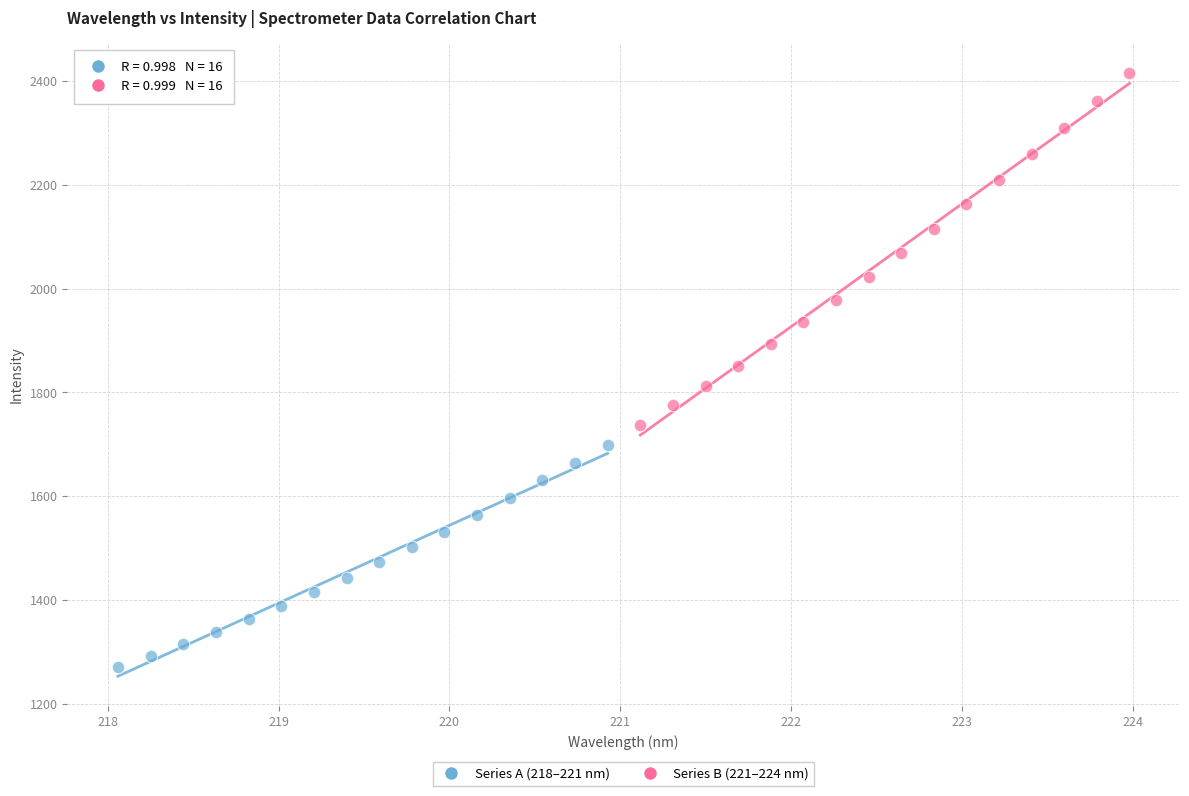

Which series contains the highest Y value?

Series B (221–224 nm)